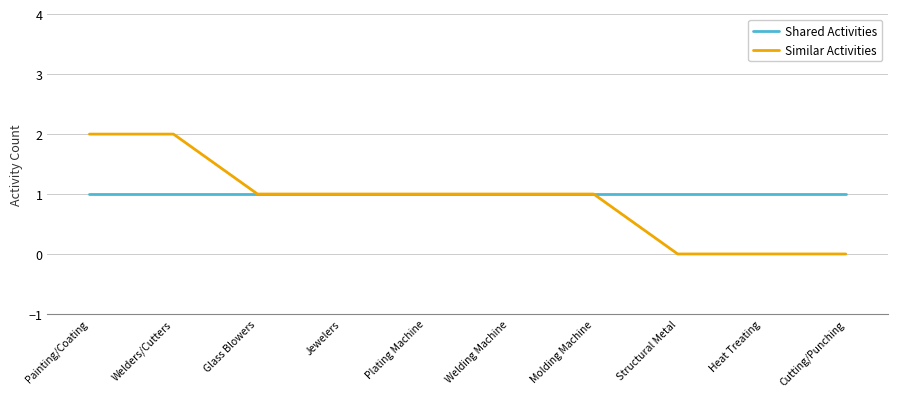

The Shared Activities series shows 2 at Cutting/Punching. True or false?

False